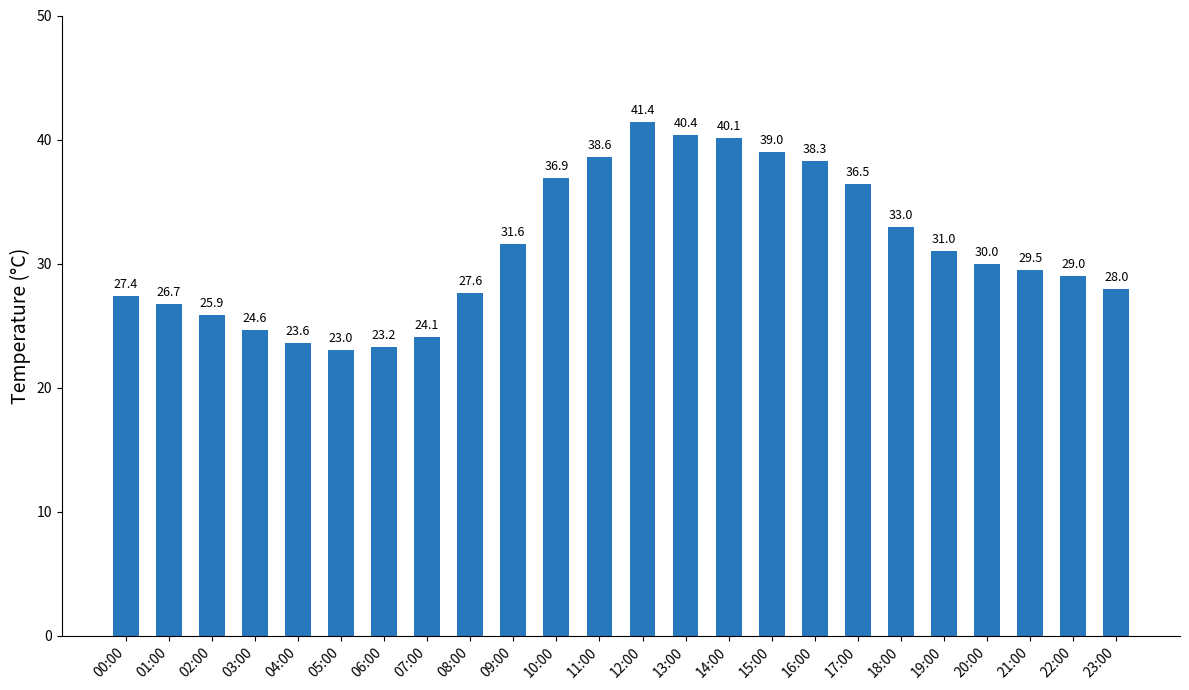

Approximately how many times larger is the value at 06:00 compared to 00:00?

0.8